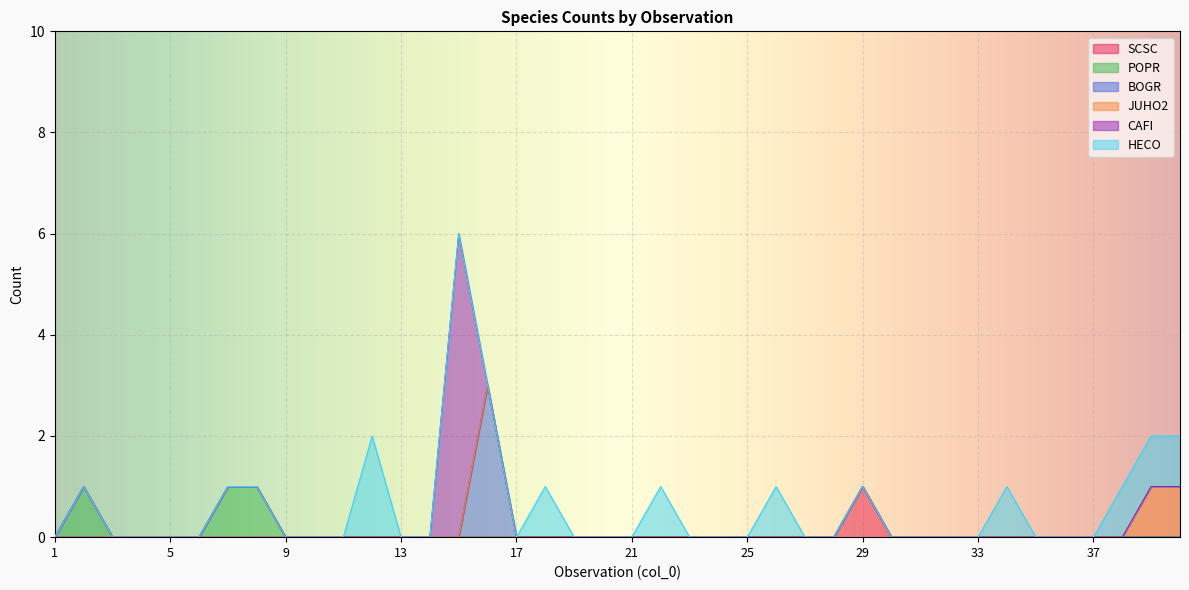

At which label does SCSC reach its peak?

29